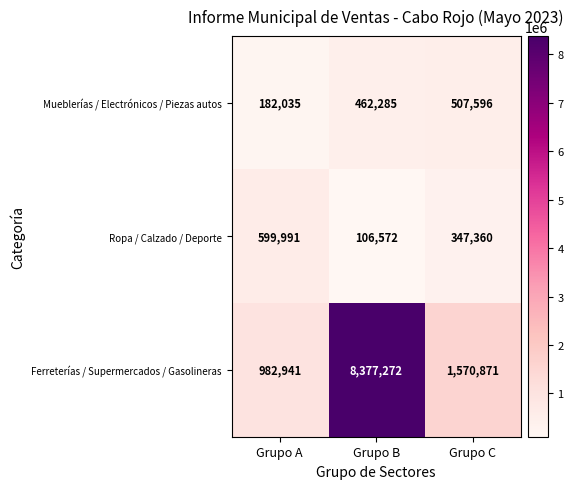

Rank the series at Grupo A from highest to lowest value.

Ferreterías / Supermercados / Gasolineras, Ropa / Calzado / Deporte, Mueblerías / Electrónicos / Piezas autos